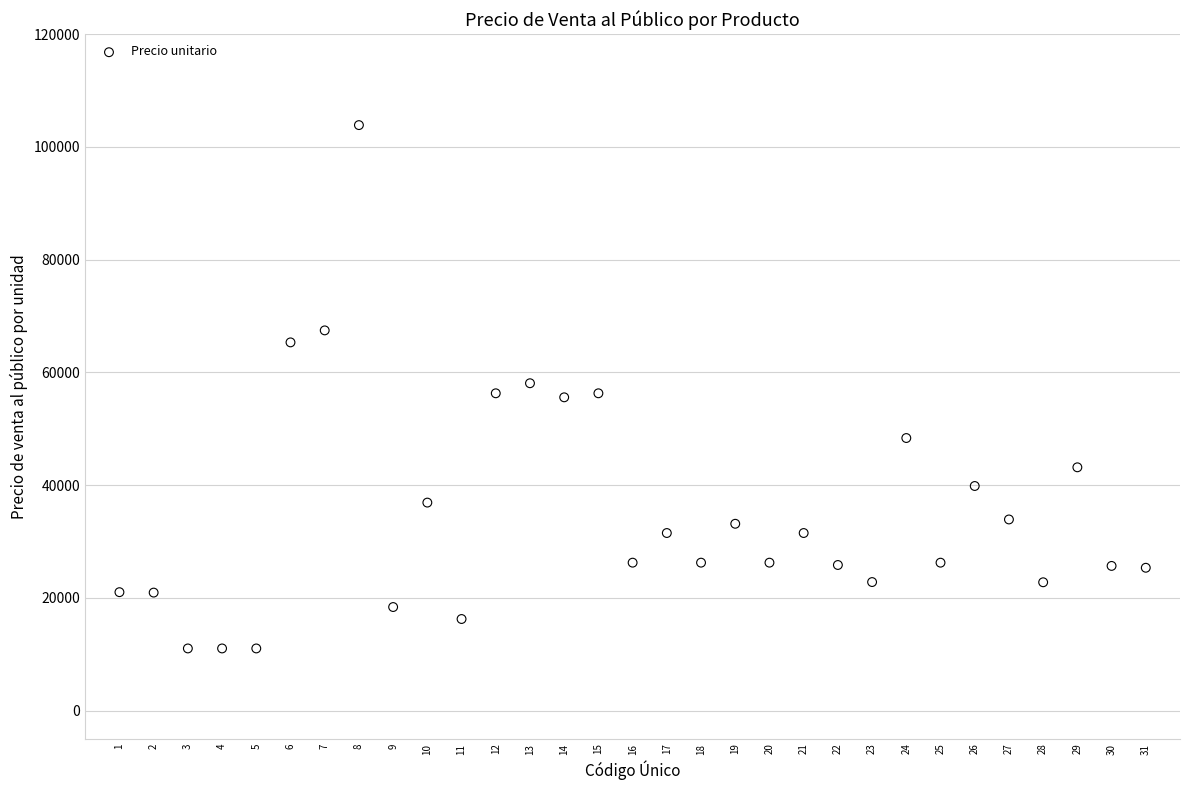

What is the range of X values (max minus min)?

30